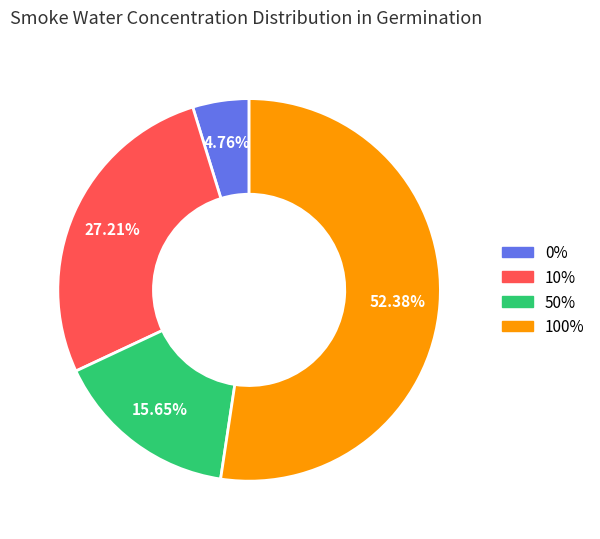

Does any single category account for the majority?

Yes